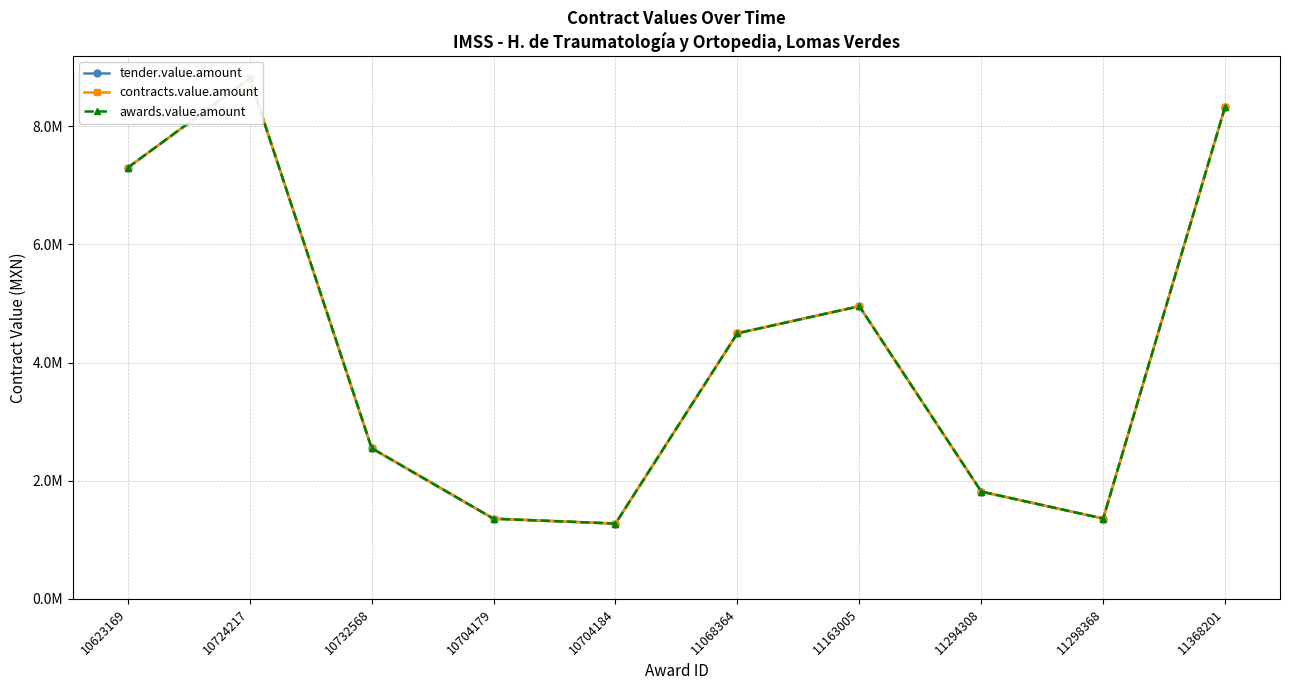

Reading left to right, extract all data points from this chart.

tender.value.amount: 7300000.0	8814743.7	2551999.9	1357939.6	1276000.0	4497056.7	4954819.8	1816767.3	1360639.4	8333133.8
contracts.value.amount: 7300000.0	8814743.7	2551999.9	1357939.6	1276000.0	4497056.7	4954819.8	1816767.3	1360639.4	8333133.8
awards.value.amount: 7300000.0	8814743.7	2551999.9	1357939.6	1276000.0	4497056.7	4954819.8	1816767.3	1360639.4	8333133.8